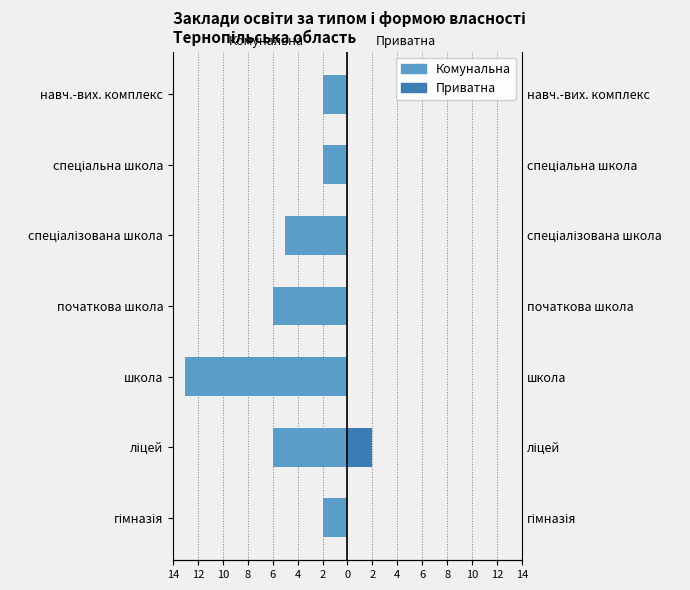

Which series changed the most between гімназія and початкова школа?

Комунальна